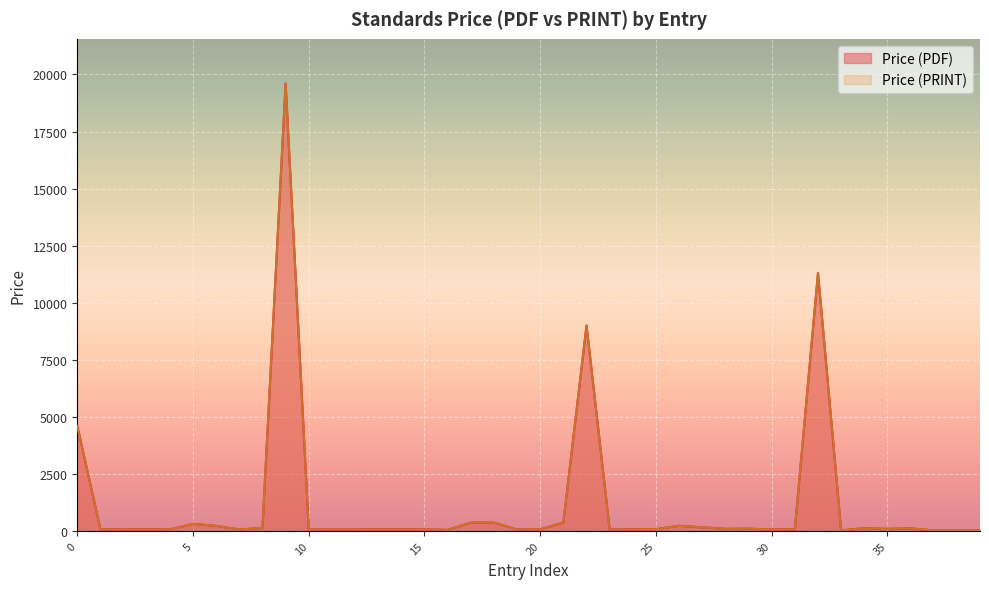

How many interior local valleys does the Price (PDF) series have?

10